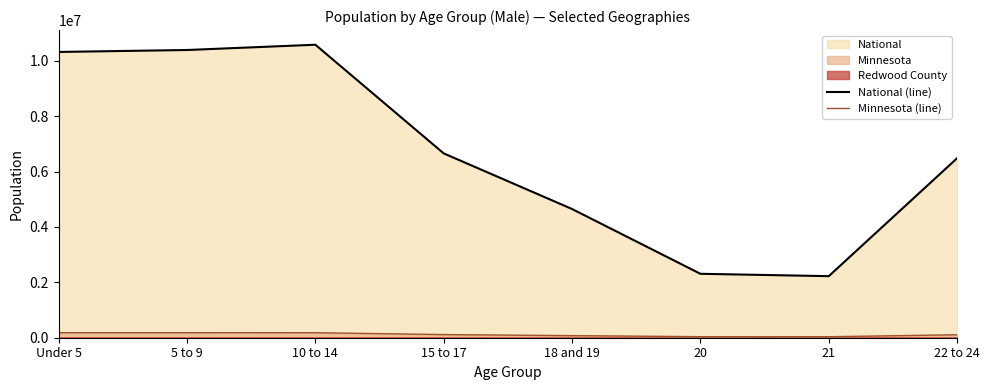

Read the National (line) value at 10 to 14, to the nearest 100.

10579900